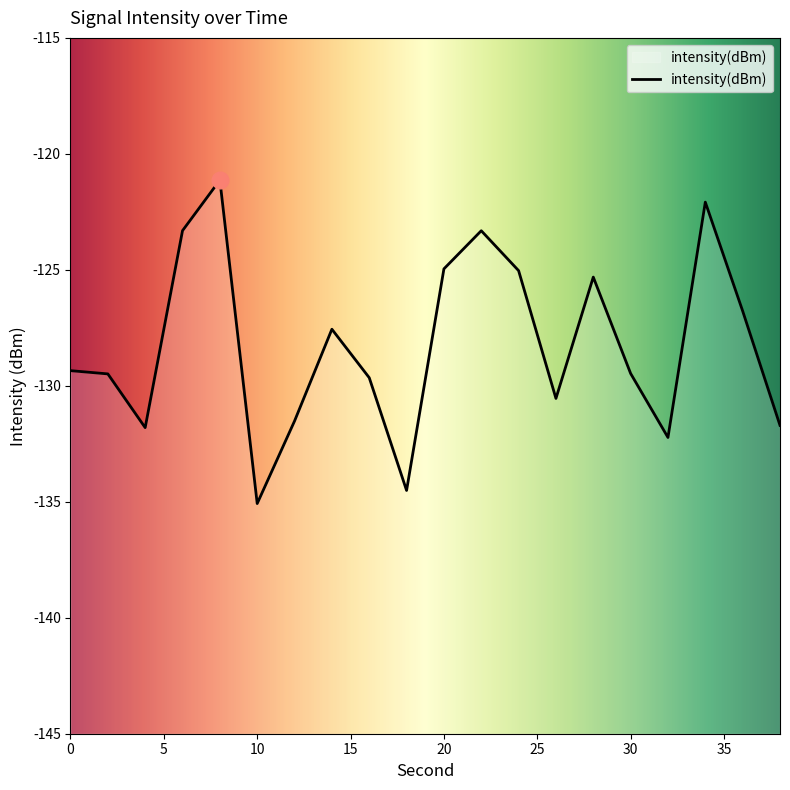

What is the average value?

-128.2